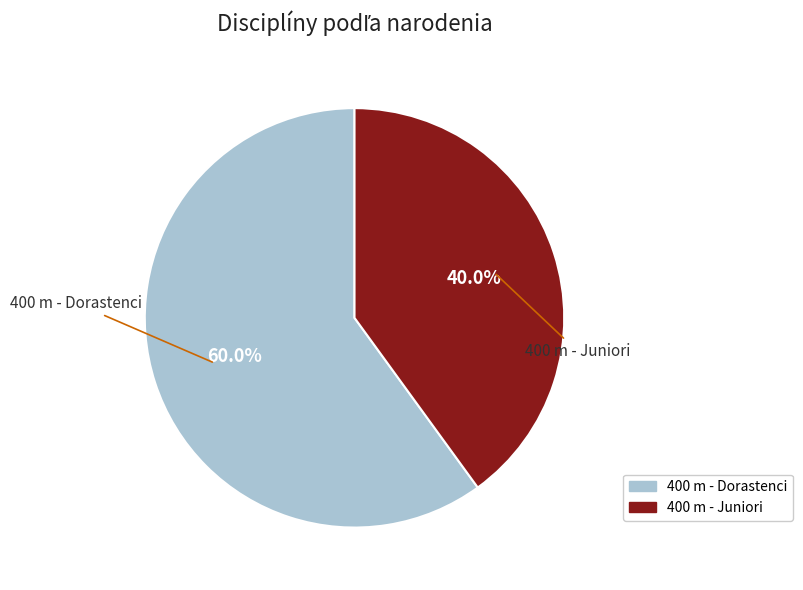

Which slice is the largest?

400 m - Dorastenci